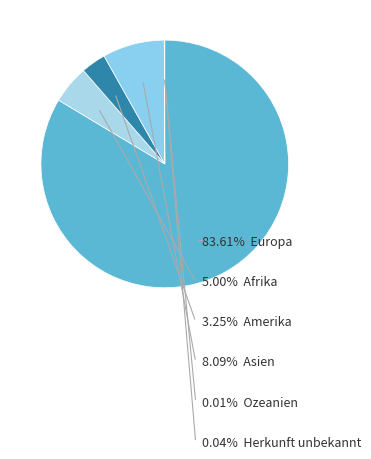

What is the smallest slice in the pie chart?

Ozeanien